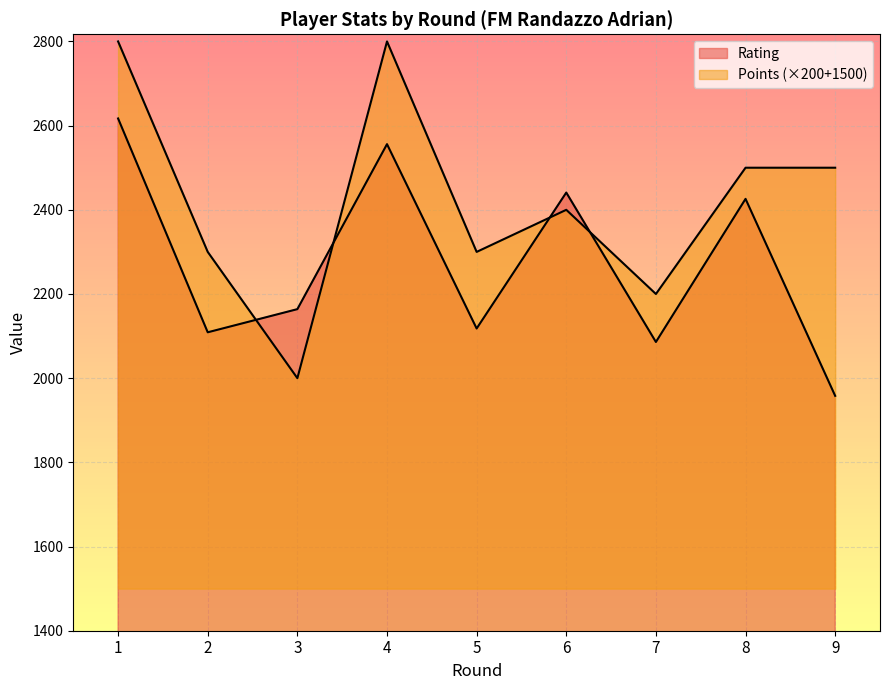

Which series changed the most between 2 and 4?

Points